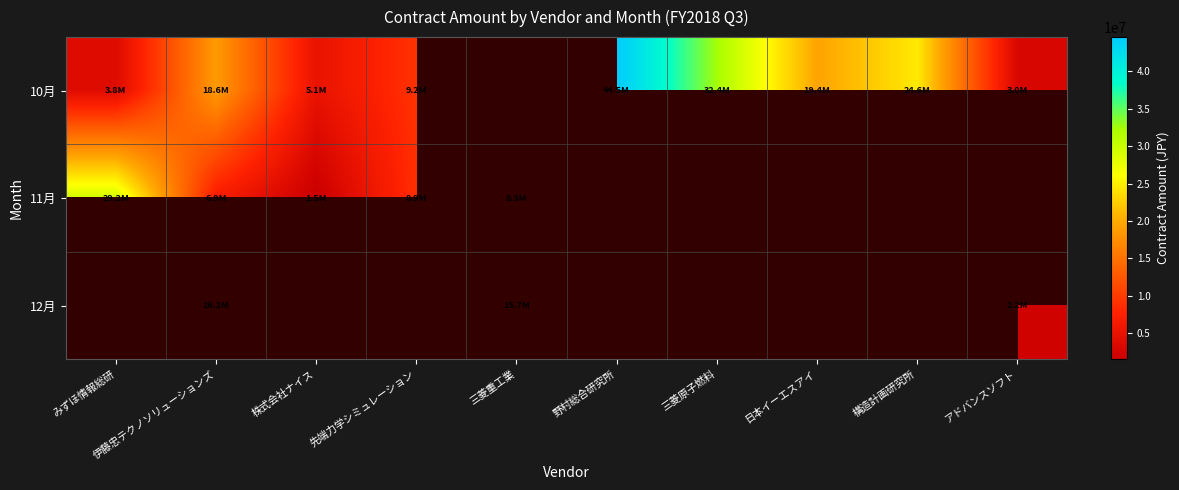

Which series has the largest range (max minus min)?

10月